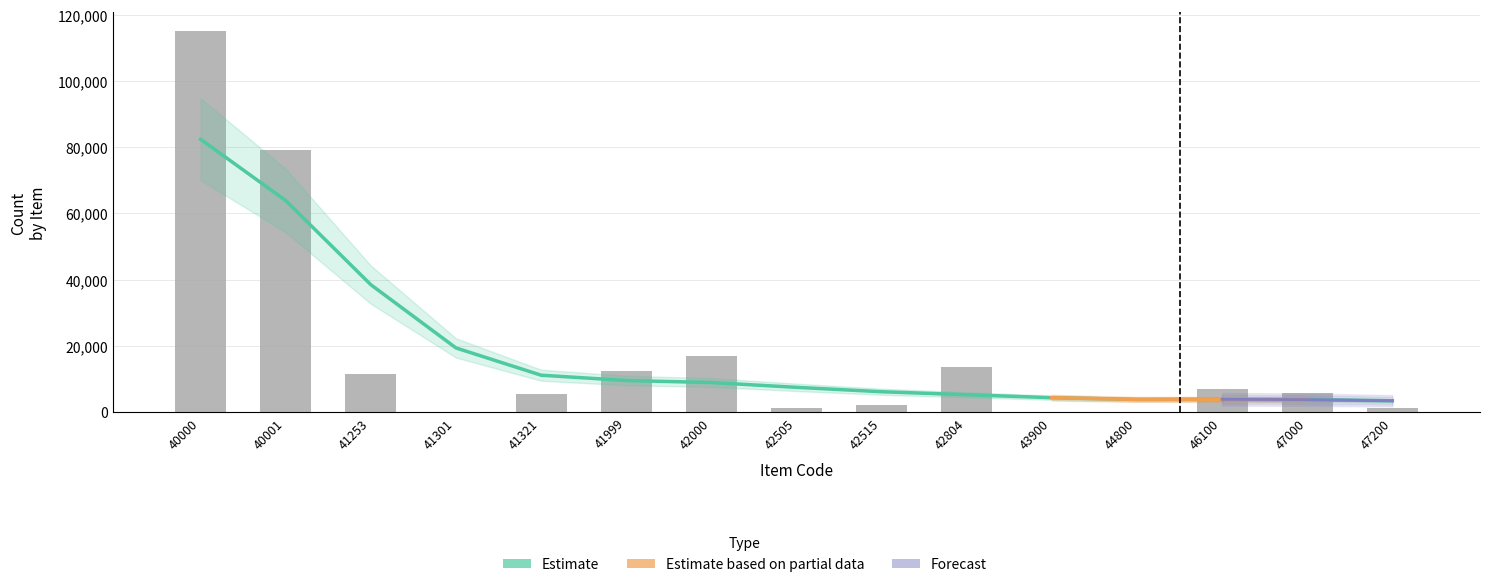

What is the value of the 5th bar from the left?

5420